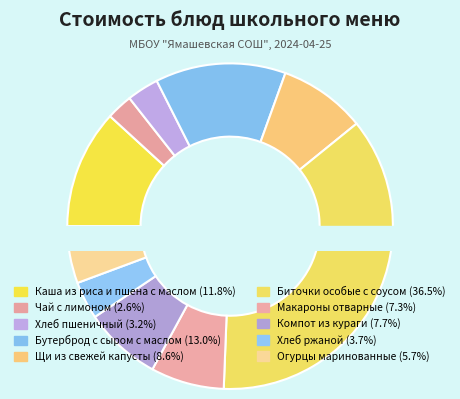

Which has a higher value, Бутерброд с сыром с маслом or Компот из кураги?

Бутерброд с сыром с маслом